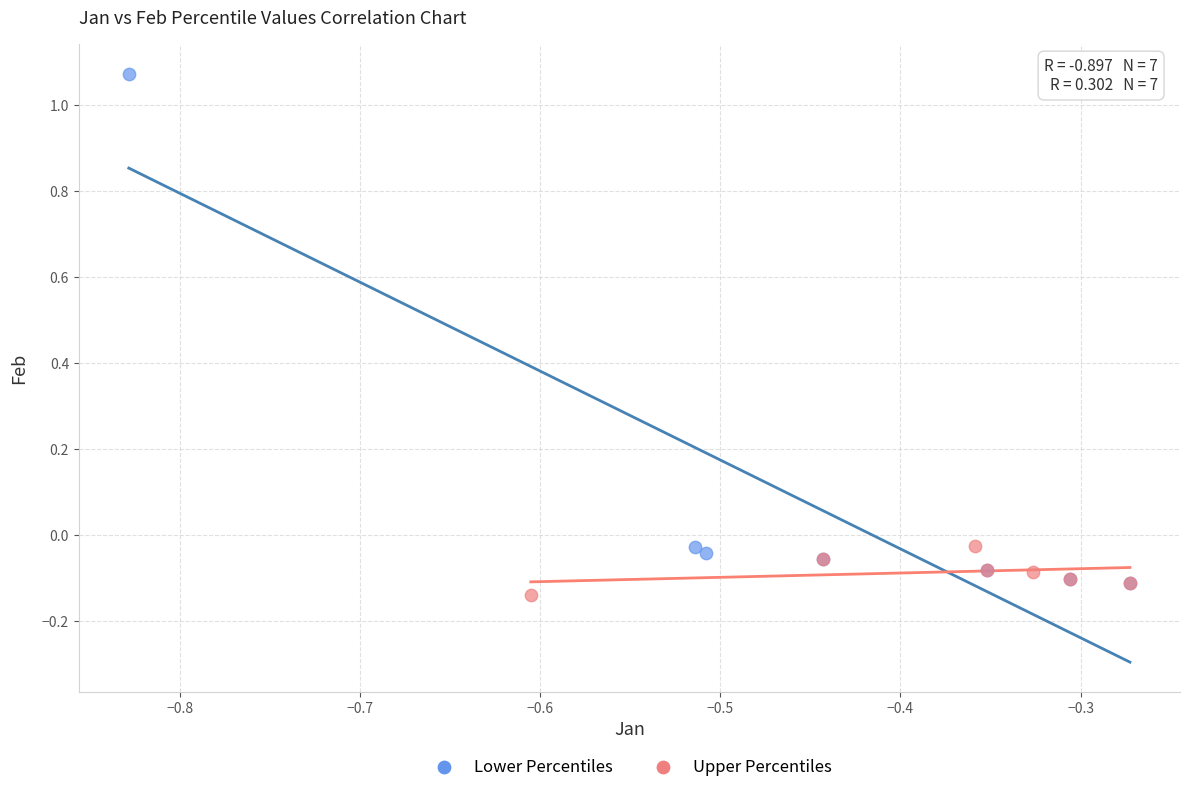

Which series contains the highest Y value?

Lower Percentiles